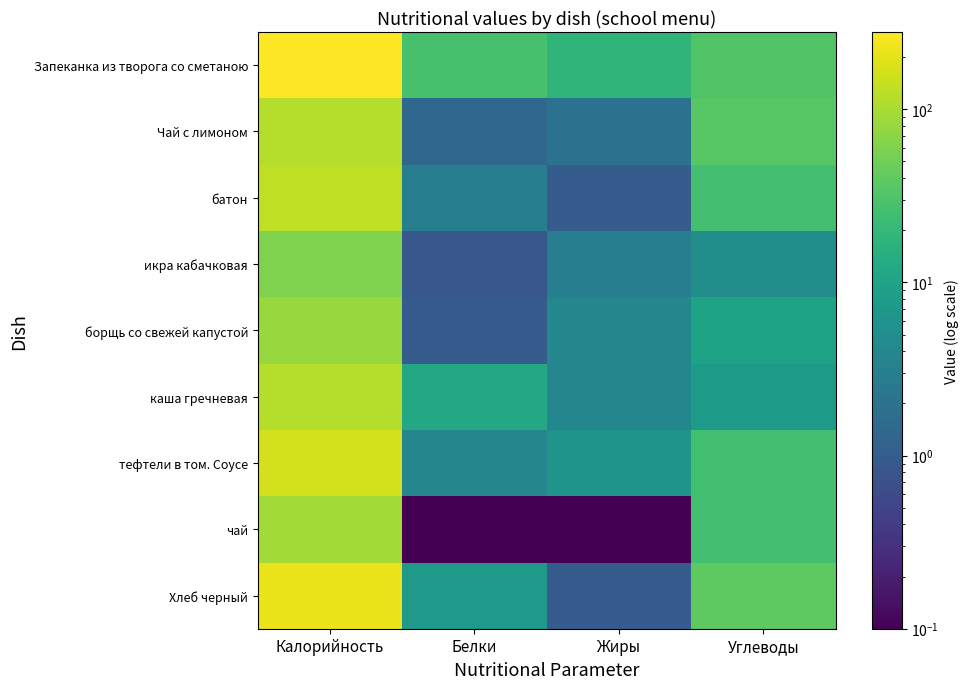

List the series in order of their peak value, lowest first.

икра кабачковая, борщь со свежей капустой, чай, каша гречневая, Чай с лимоном, батон, тефтели в том. Соусе, Хлеб черный, Запеканка из творога со сметаною